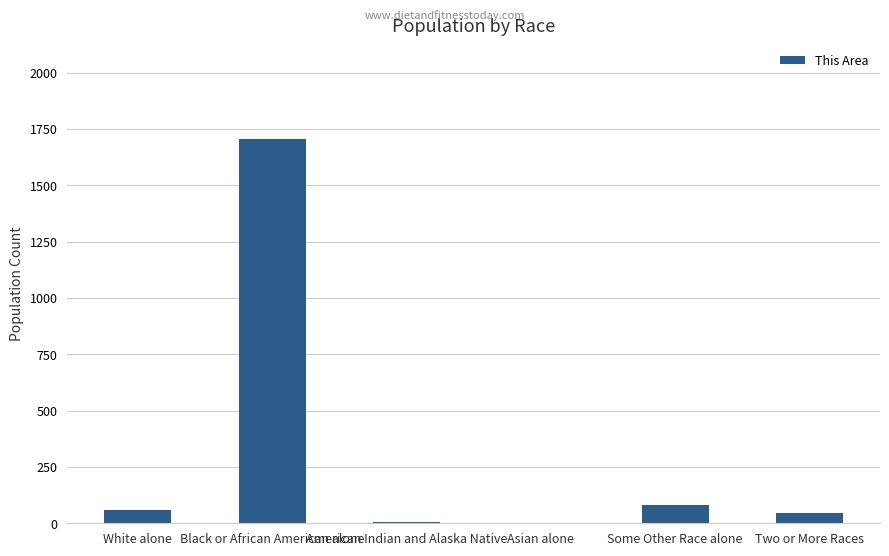

Where is the data nearest to the value 852?

Some Other Race alone